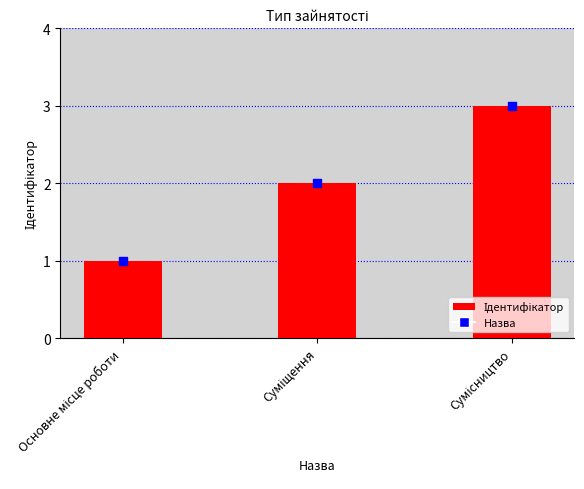

What is the ratio of the value at Сумісництво to the value at Суміщення?

1.5